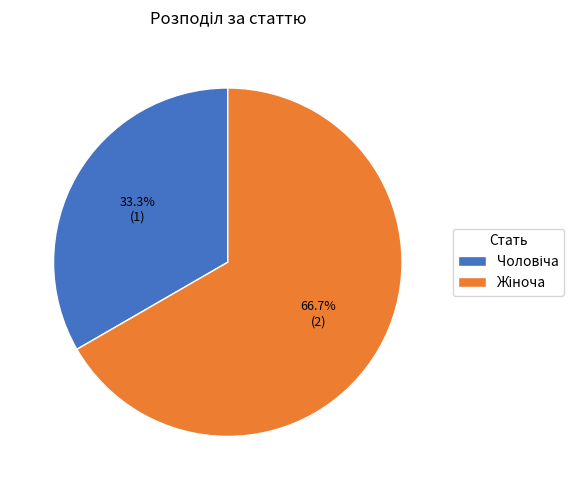

Is there any slice that represents more than half of the pie?

Yes